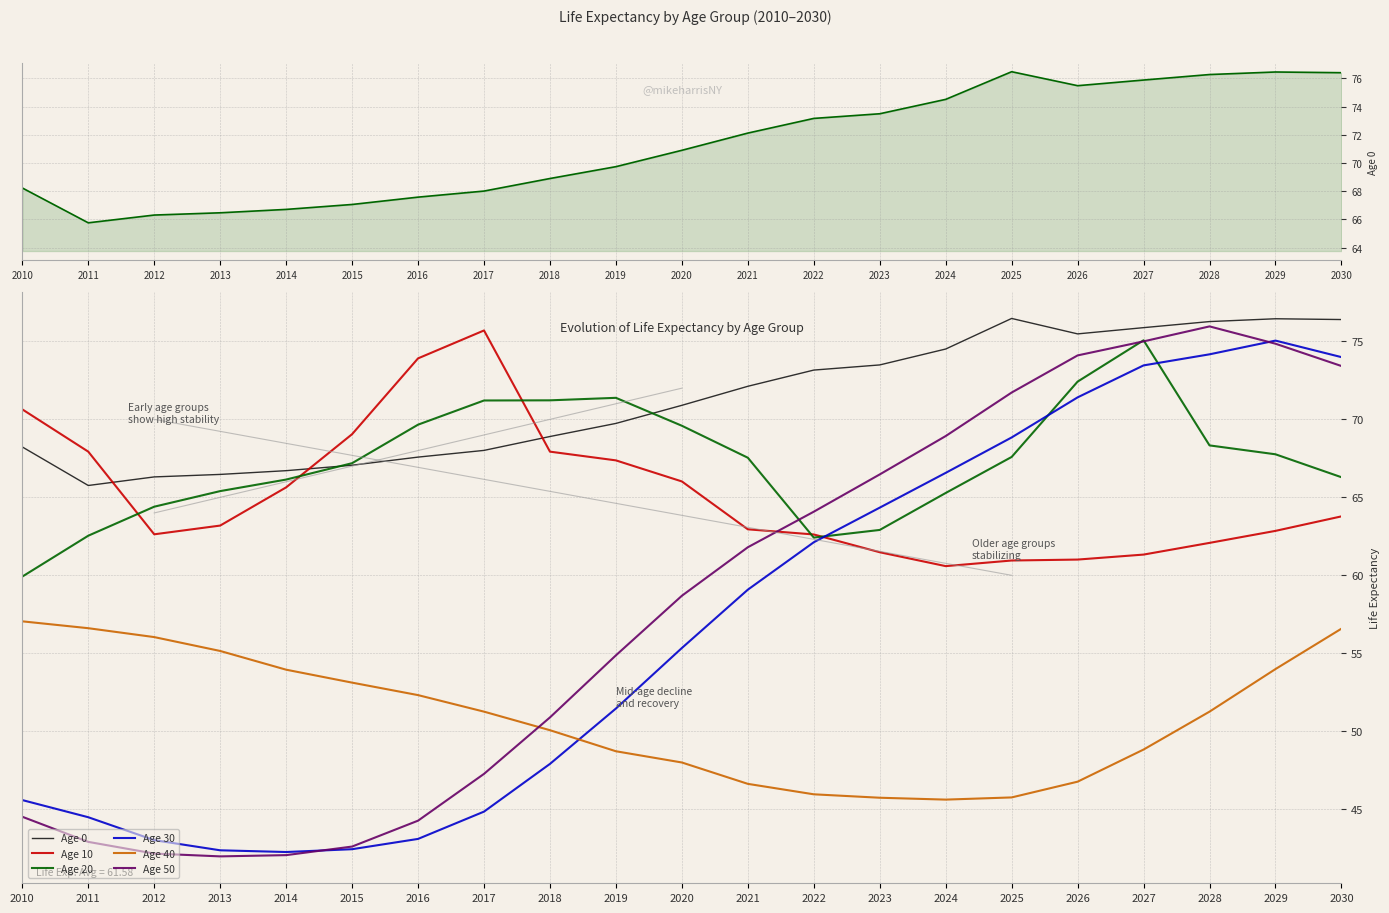

What is the spread (max minus min) of values at 2023?

27.7